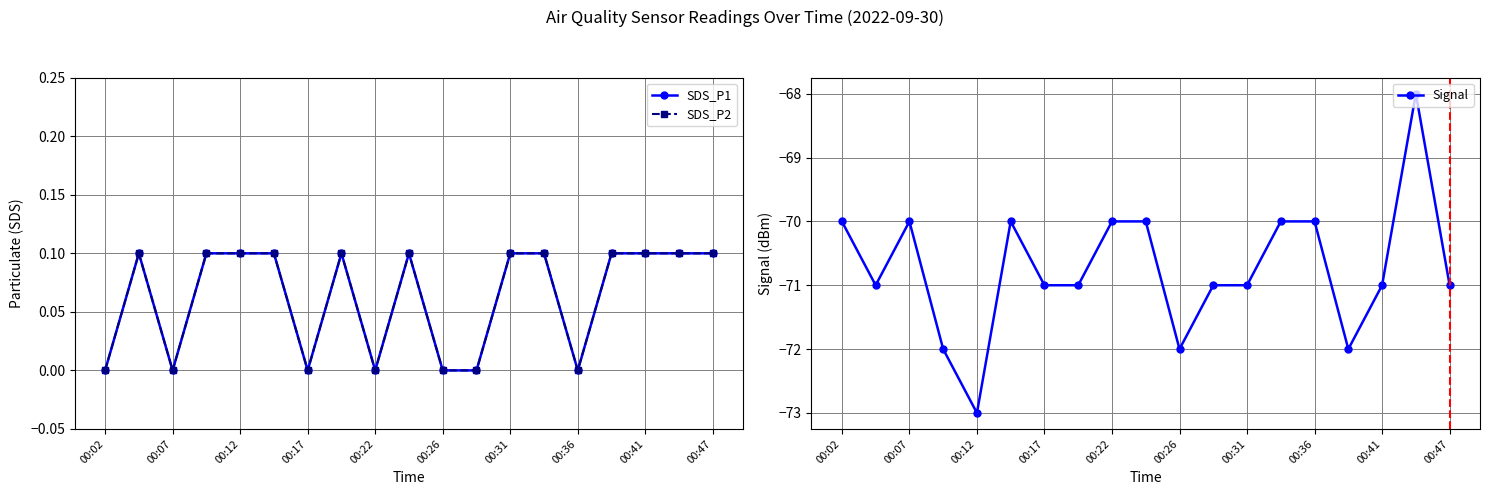

The value of Signal at 00:41 is -107.0. True or false?

False